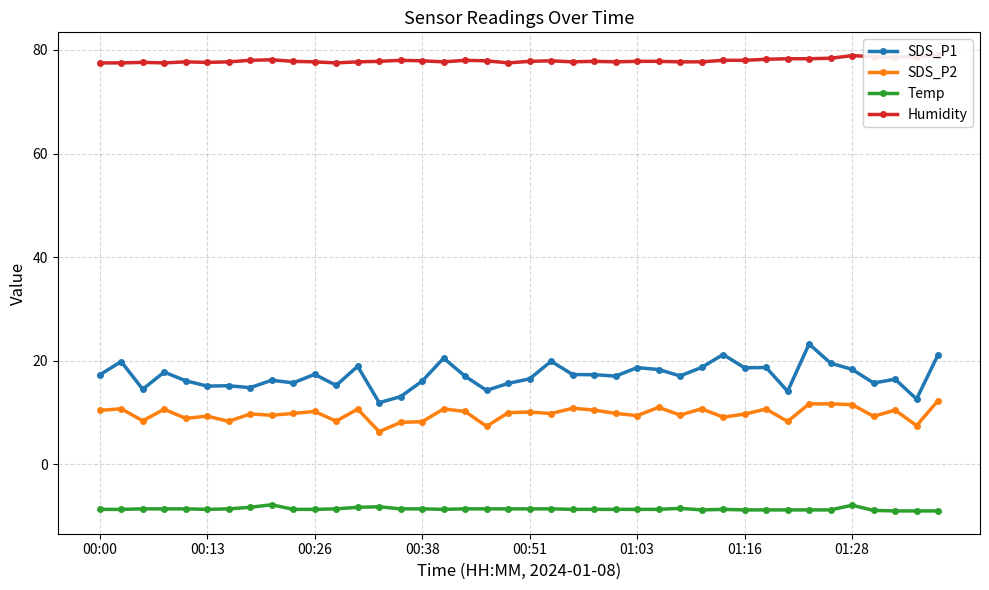

What is the minimum value for SDS_P2?

6.3